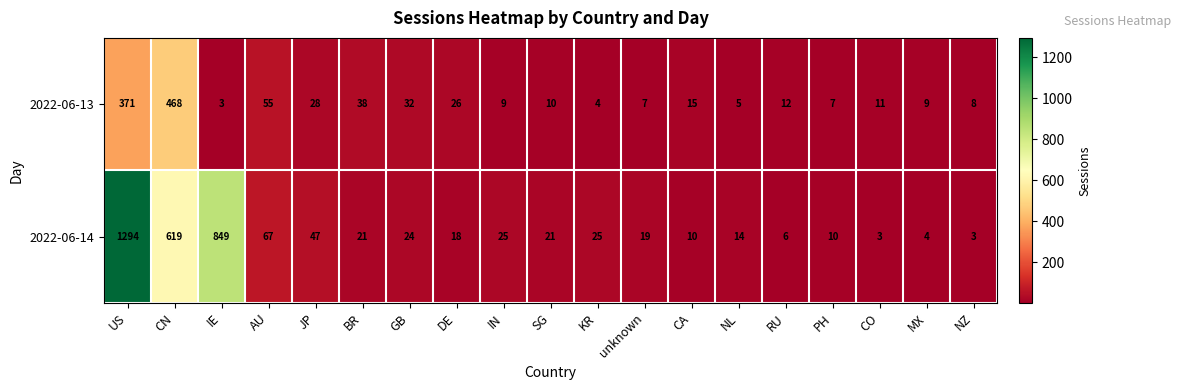

Which series has the largest total across all categories?

2022-06-14